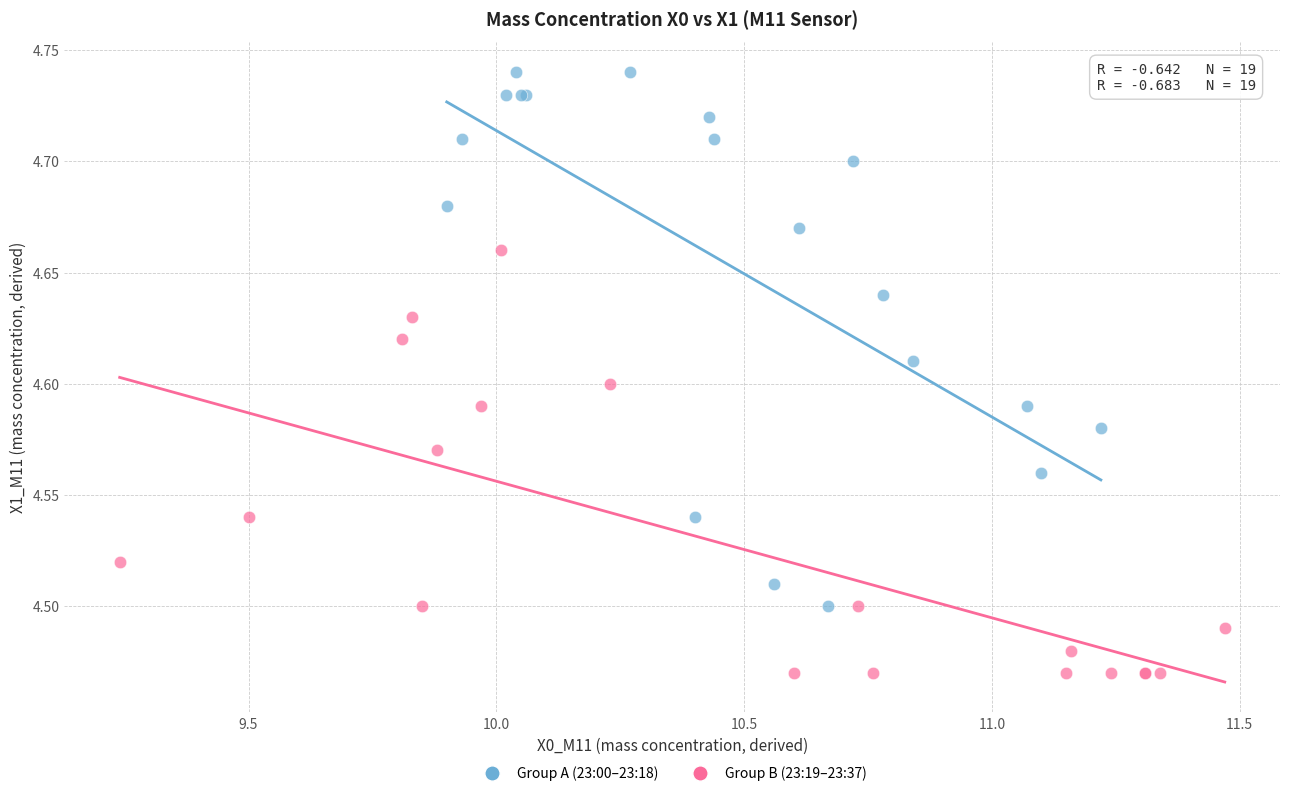

Which series has the widest spread of Y values?

Group A (23:00–23:18)